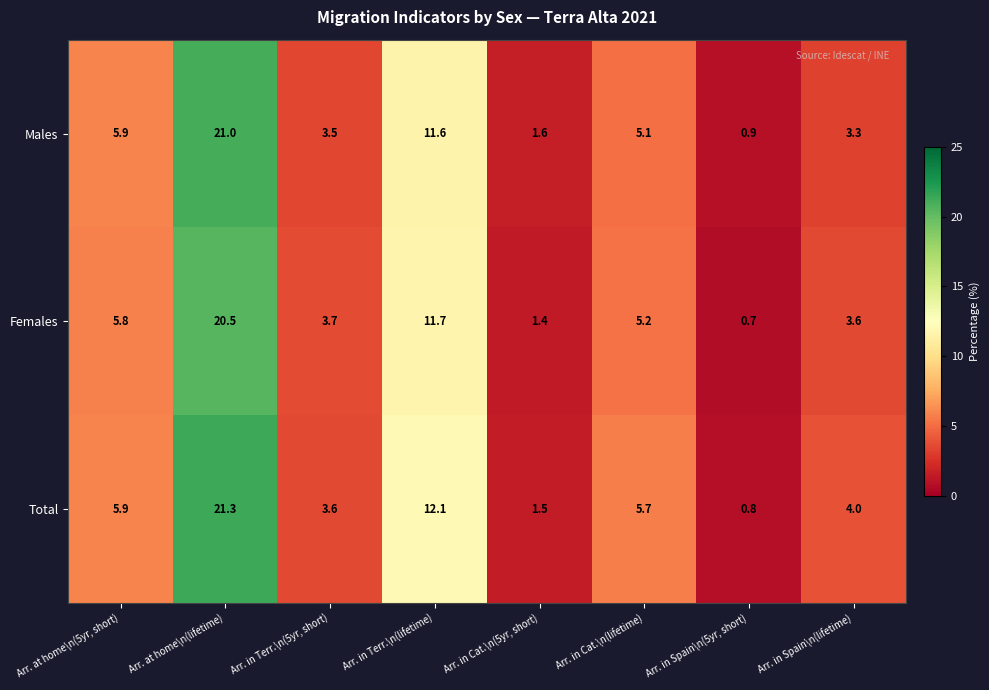

At which label does Males first exceed 5?

Arr. at home\n(5yr, short)